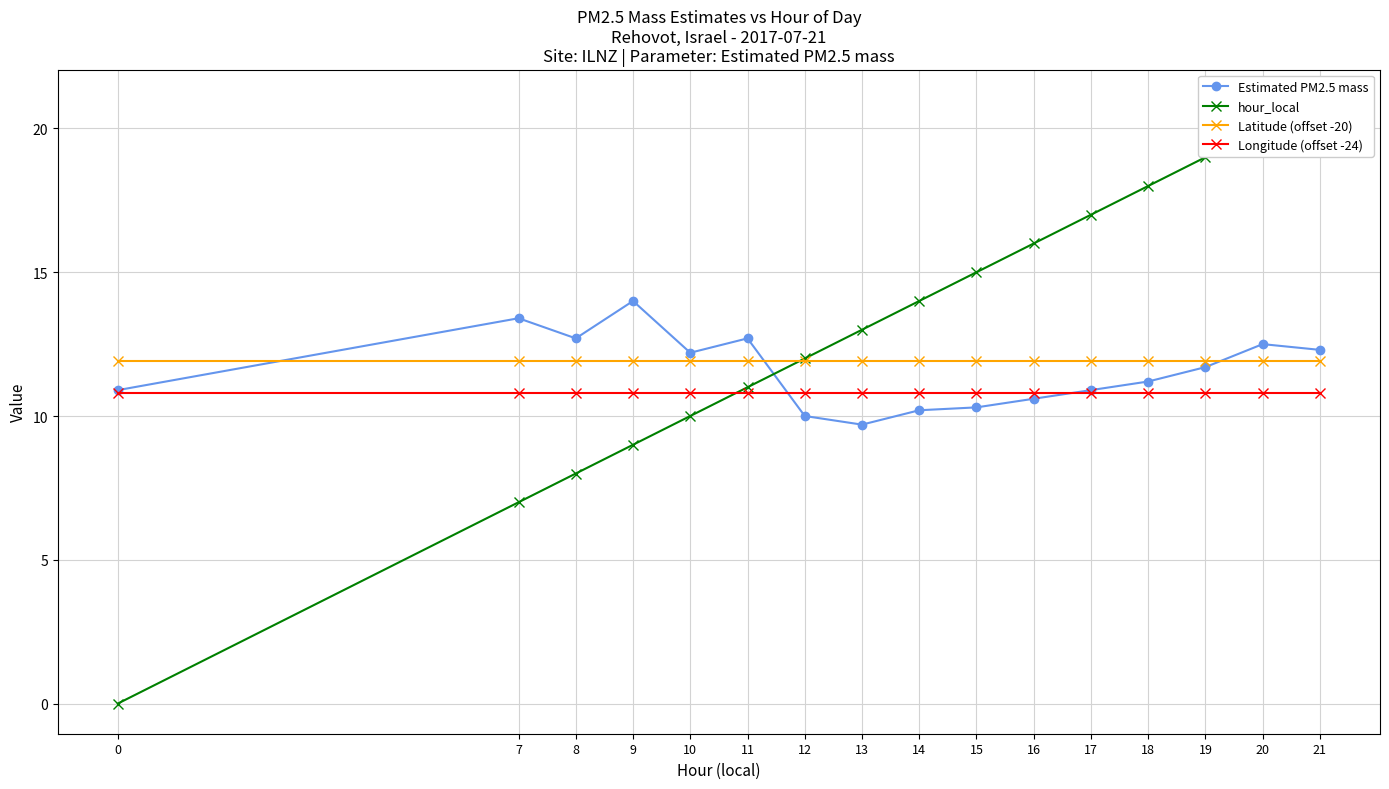

Read the Longitude (offset -24) value at 8.

10.8